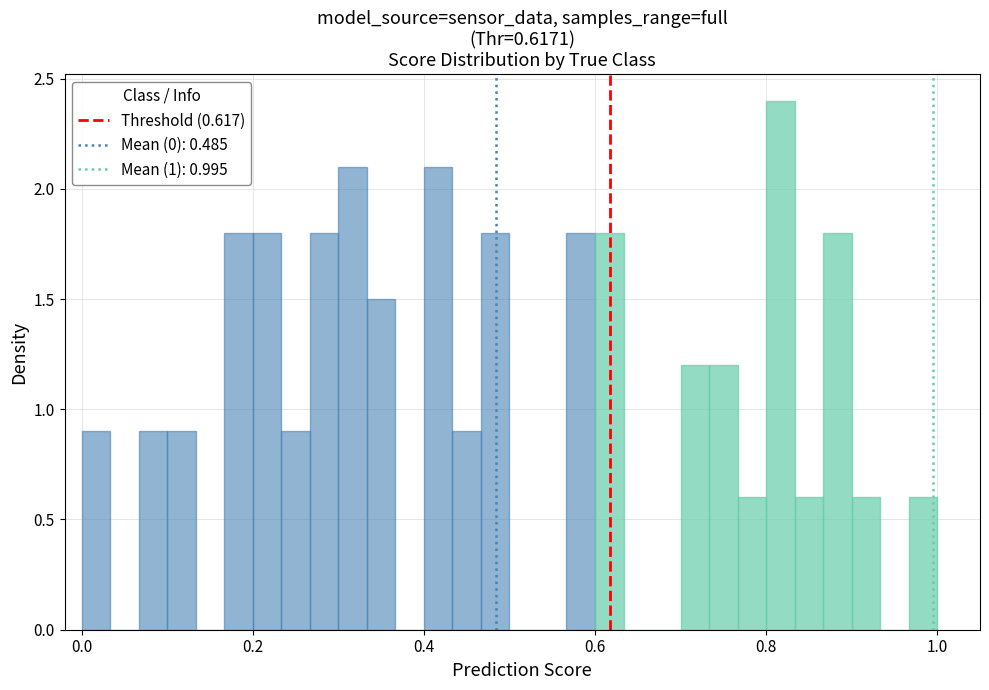

Around what value on the x-axis is the tallest bar? Give the approximate position of its centre, as read against the axis.

0.82